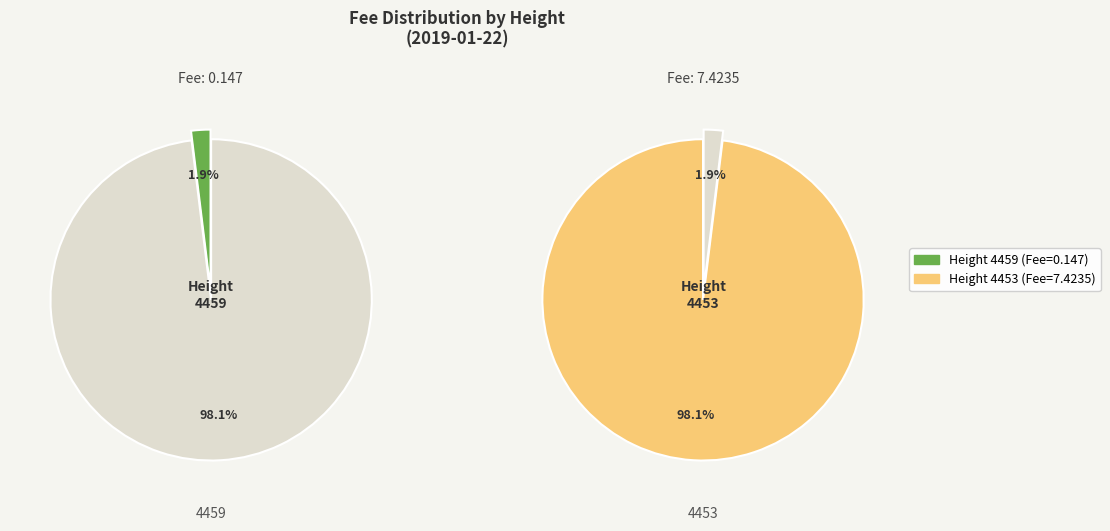

To the nearest percent, what is the difference between the 4453 and 4459 slice percentages?

96%